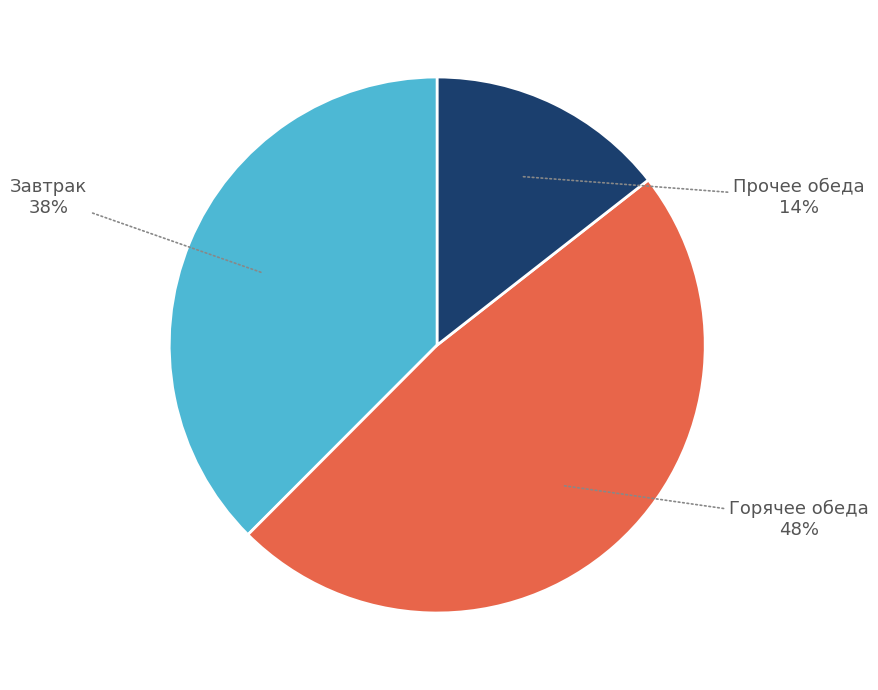

To the nearest percent, what is the average slice percentage?

33%